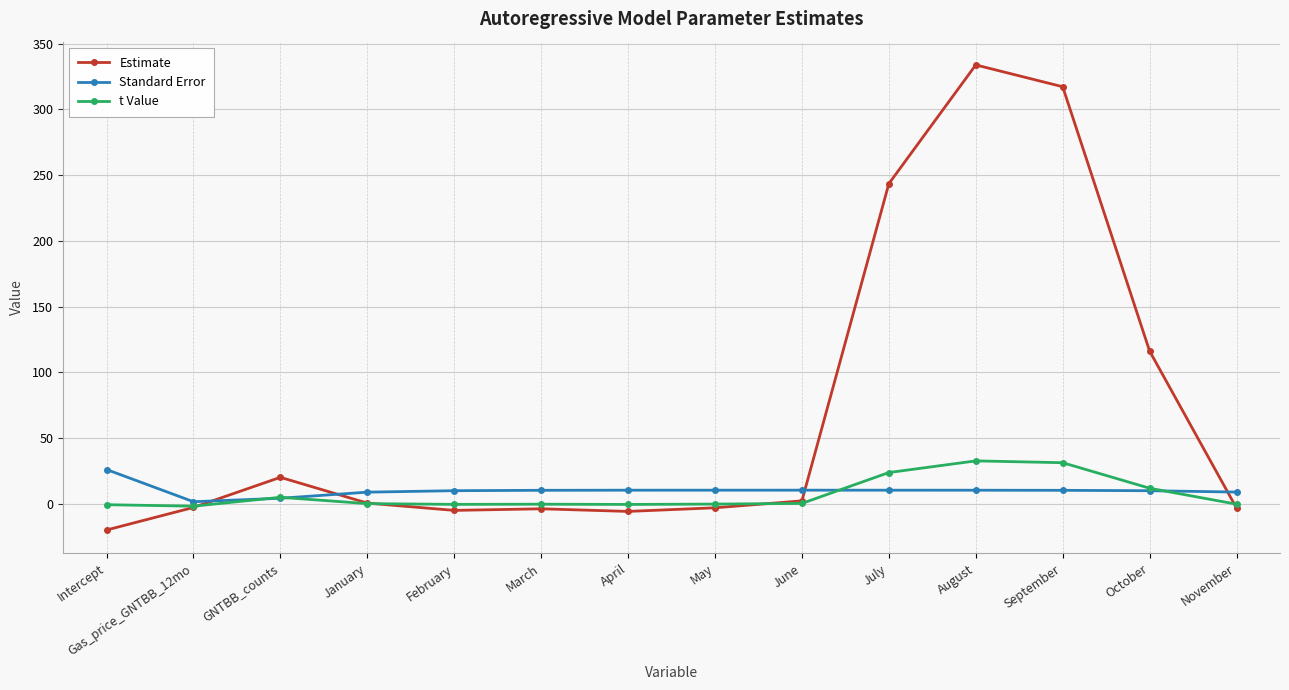

Count the number of categories in the chart.

14